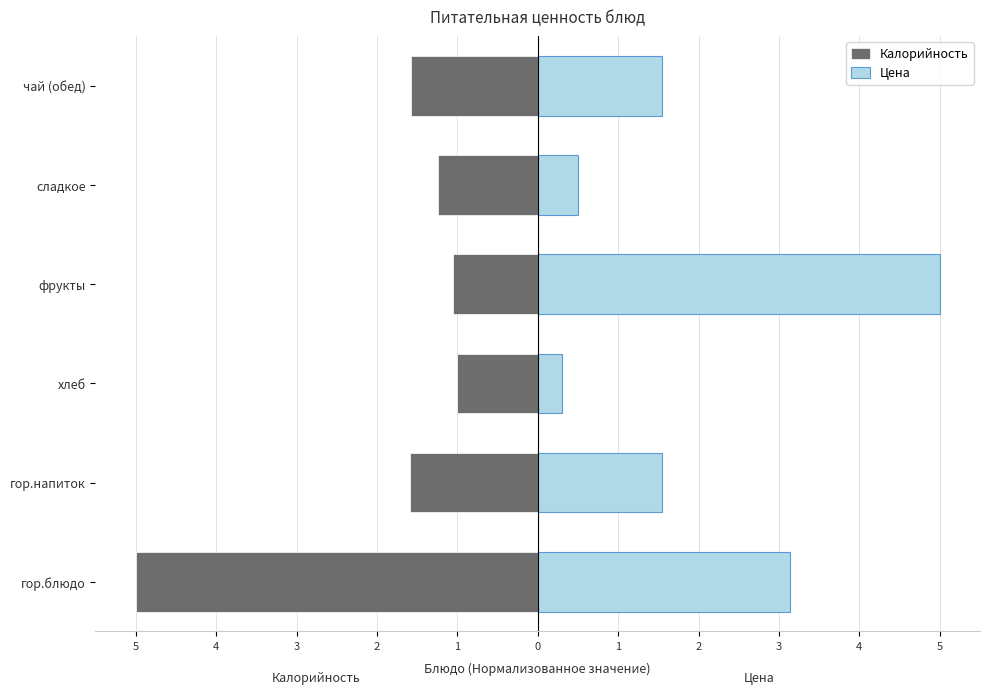

Read the Калорийность value at хлеб.

-1.0